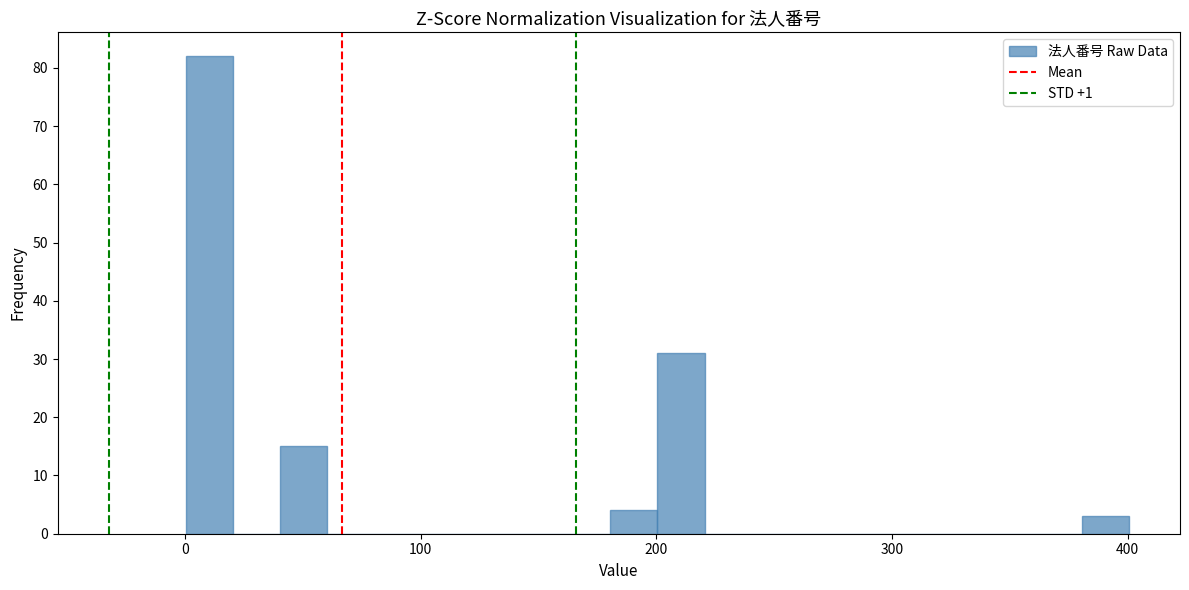

Read against the x-axis, roughly where is the centre of the tallest bar?

10